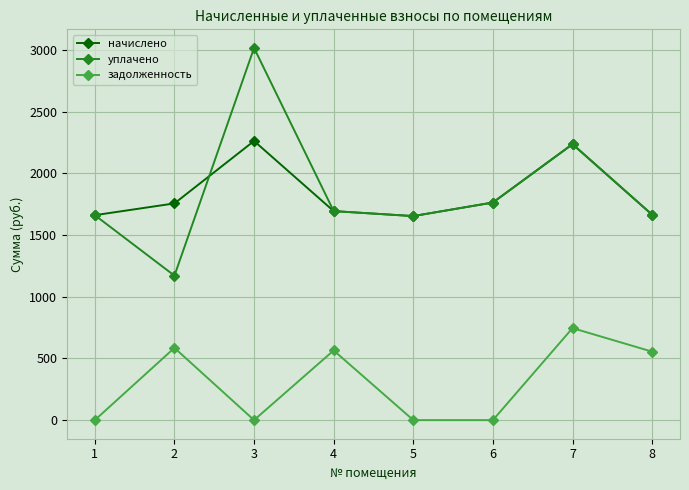

True or false: начислено has more than 2 points higher than both neighbors.

False